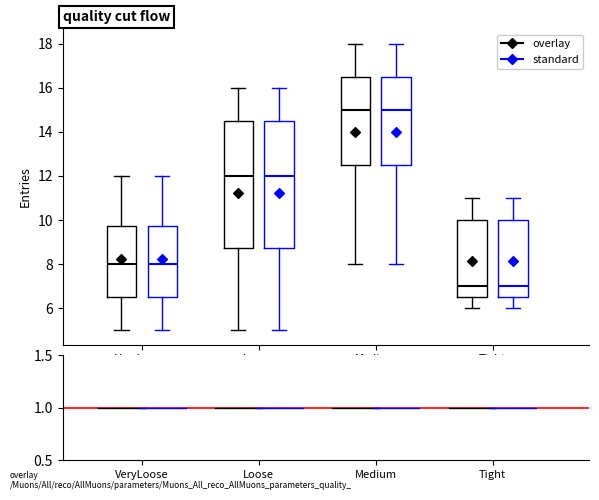

Where does the upper whisker of the box for Loose (standard) end on the y-axis? The values are not printed on the chart, so give them approximately, as read against the axis.

16.0